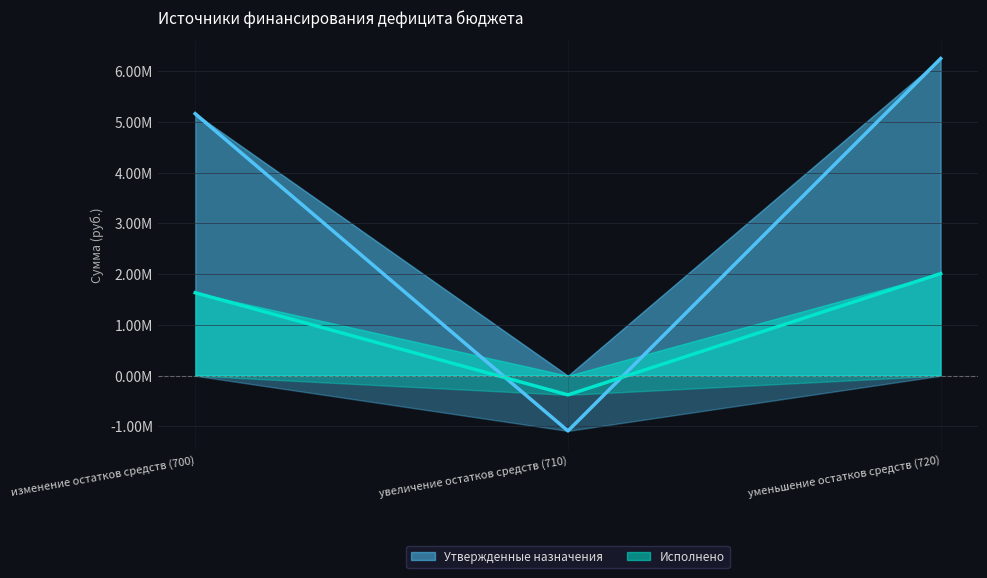

Which category has the highest value in the Исполнено series?

уменьшение остатков средств (720)